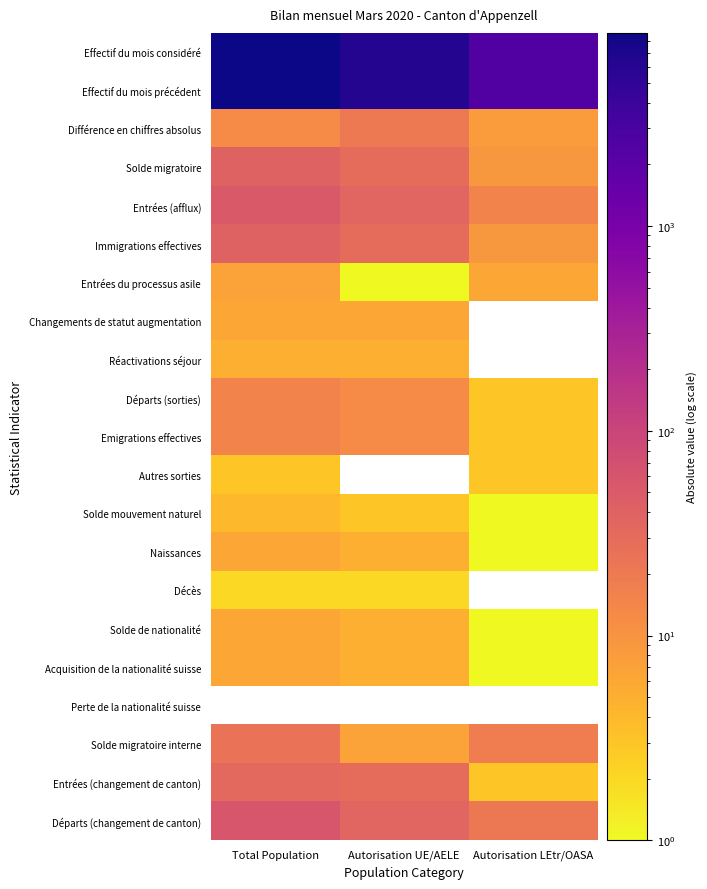

What is the sum of all Entrées (afflux) values?

104.0